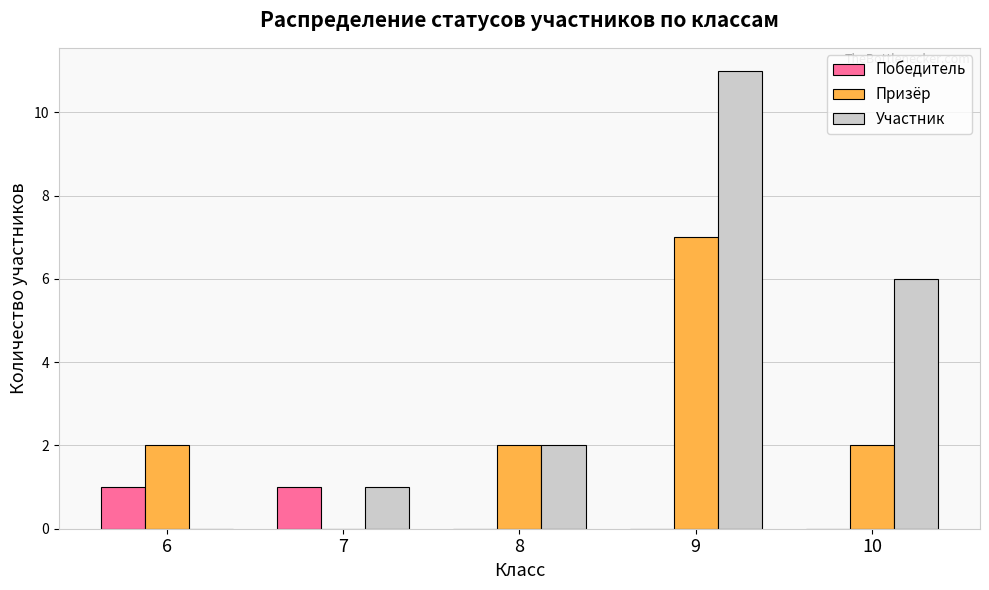

Does the chart contain stacked bars?

No